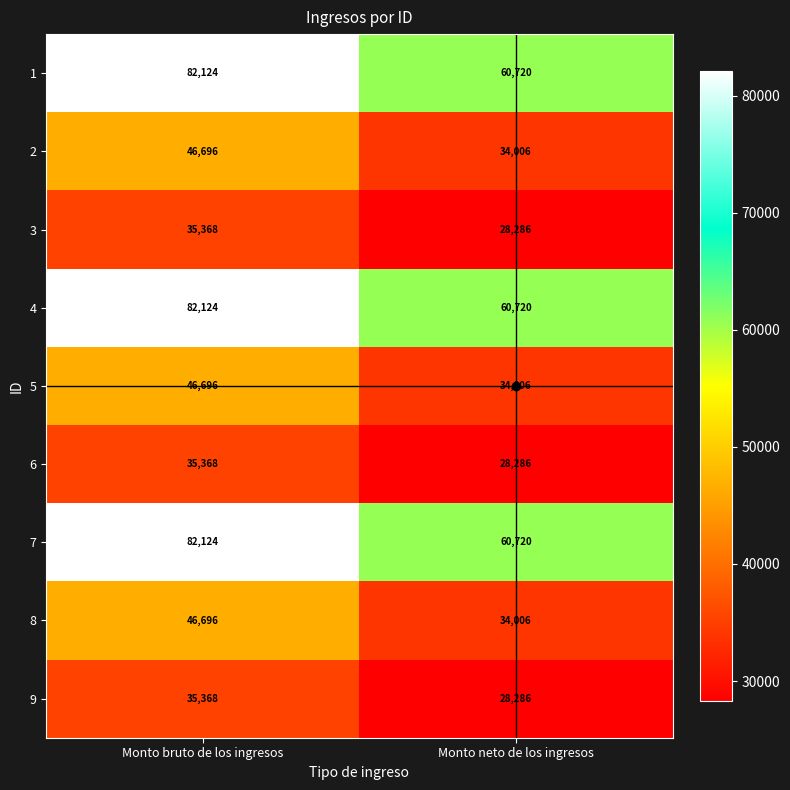

Which label corresponds to the smallest value in the chart?

Monto neto de los ingresos